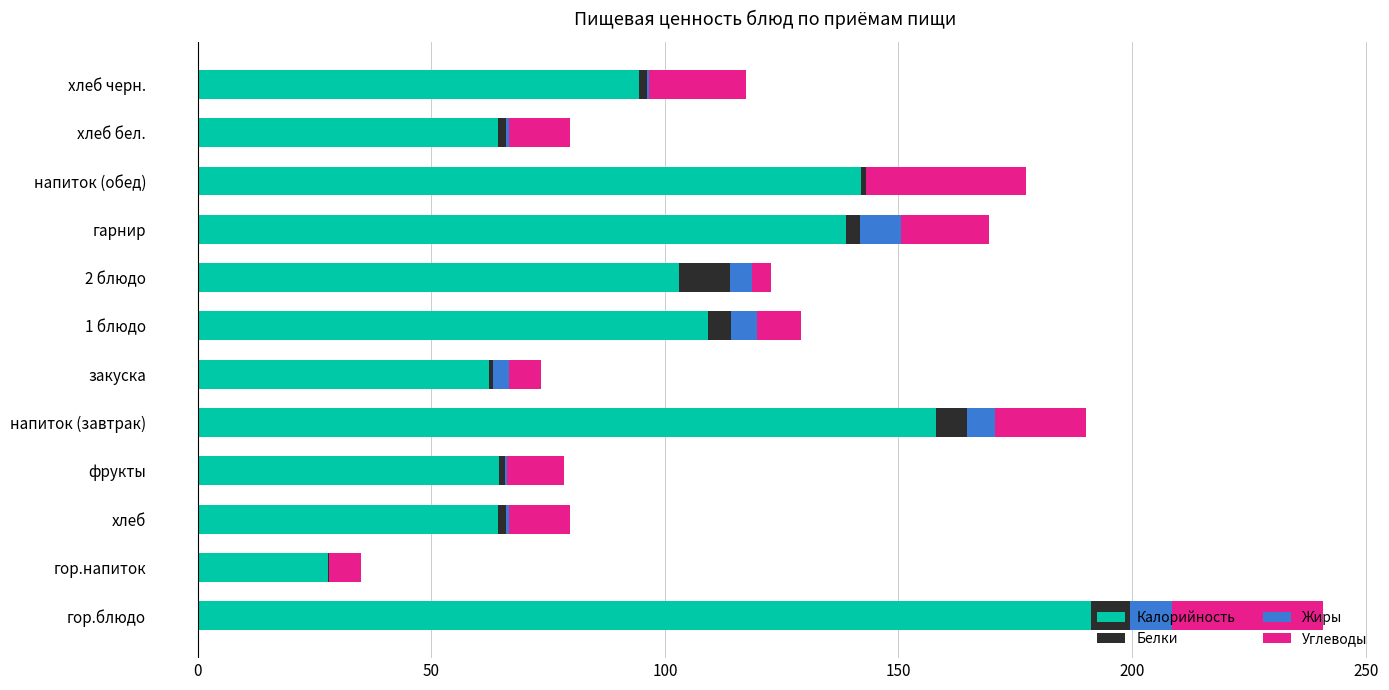

What is the maximum value for Калорийность?

191.3